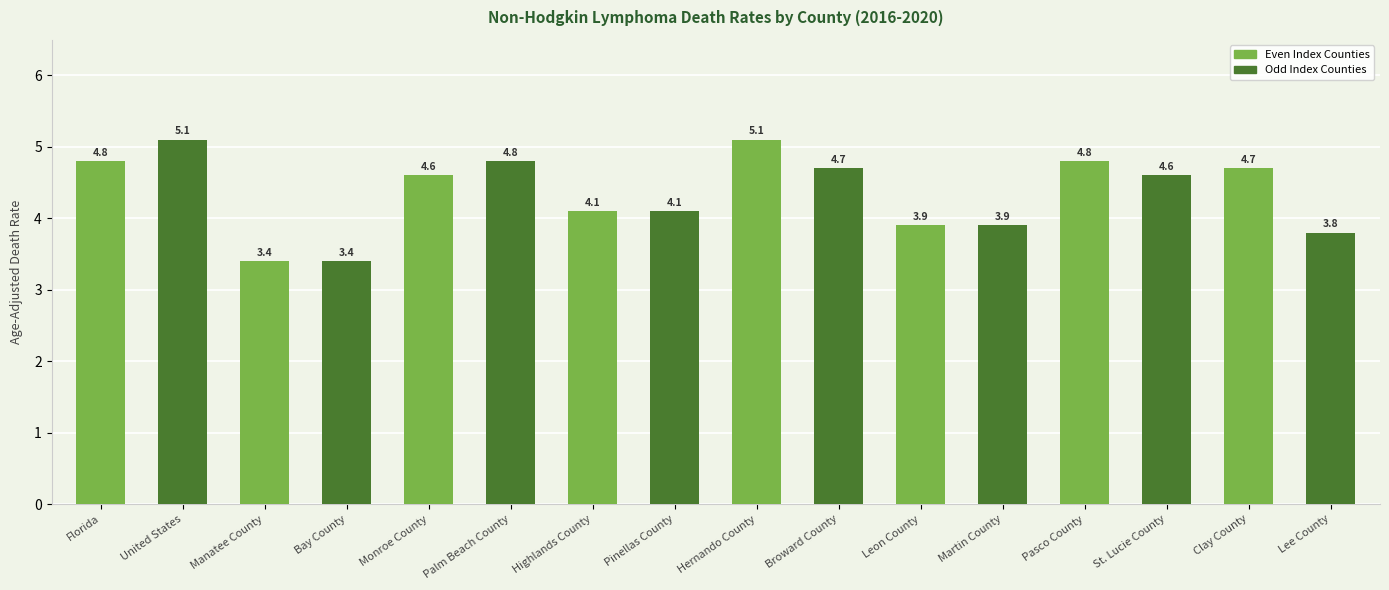

What is the spread (max minus min) of values at Florida?

0.3